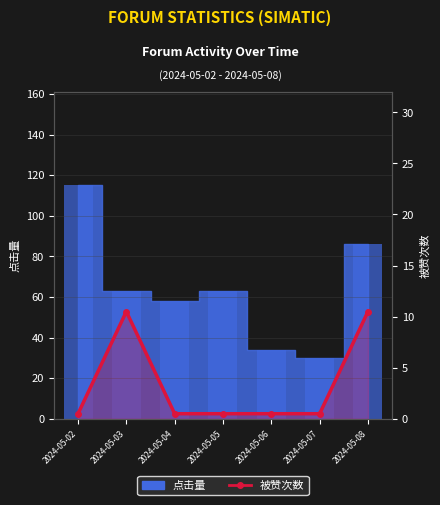

Between 2024-05-02 and 2024-05-07, which is larger?

2024-05-02